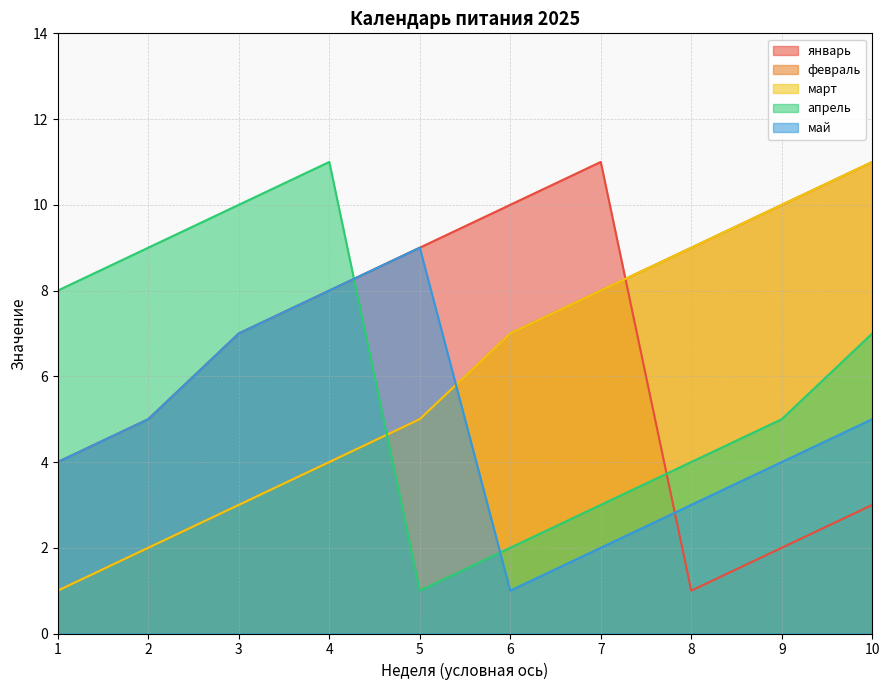

Count the number of categories in the chart.

10